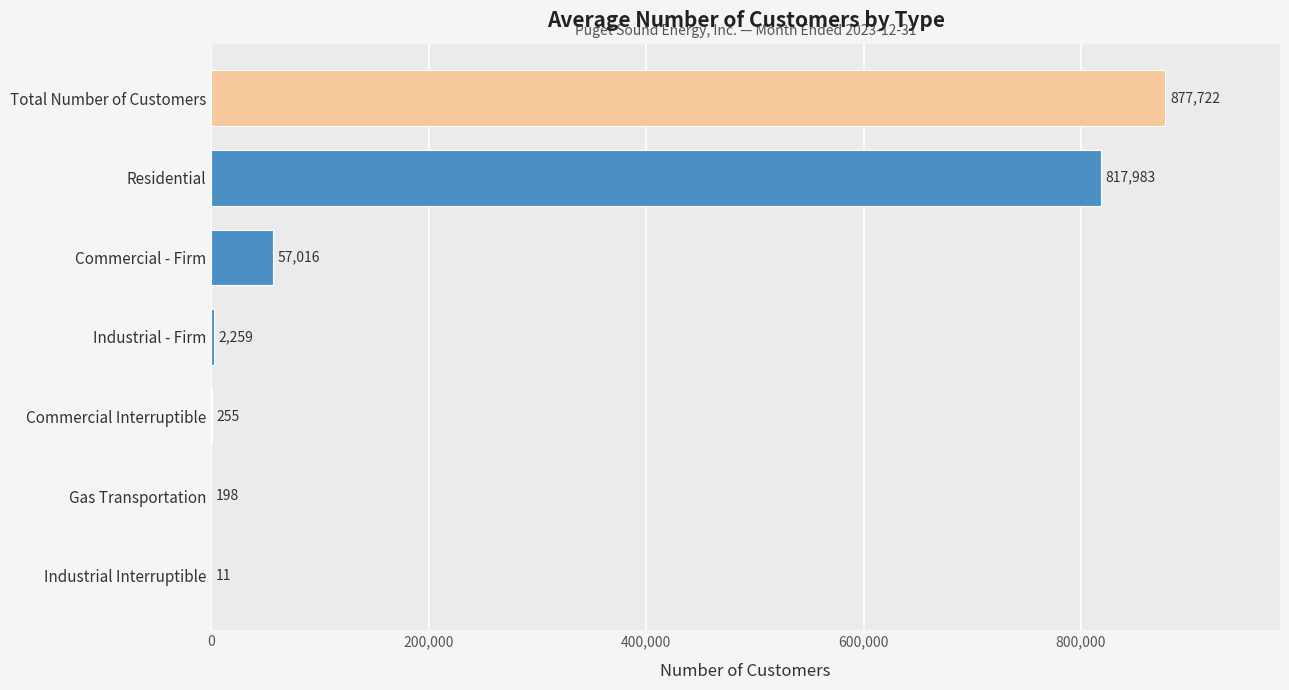

True or false: the data shows 817983 at Residential.

True